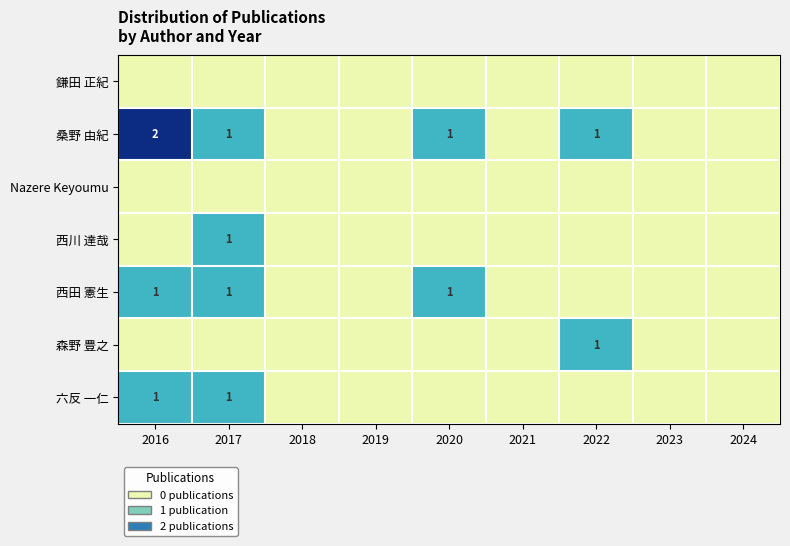

The 西田 憲生 series shows 0 at 2024. True or false?

True